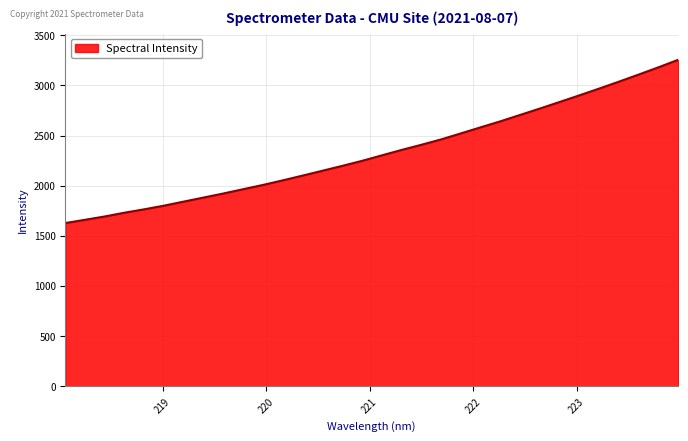

How many lines are shown in the chart?

1